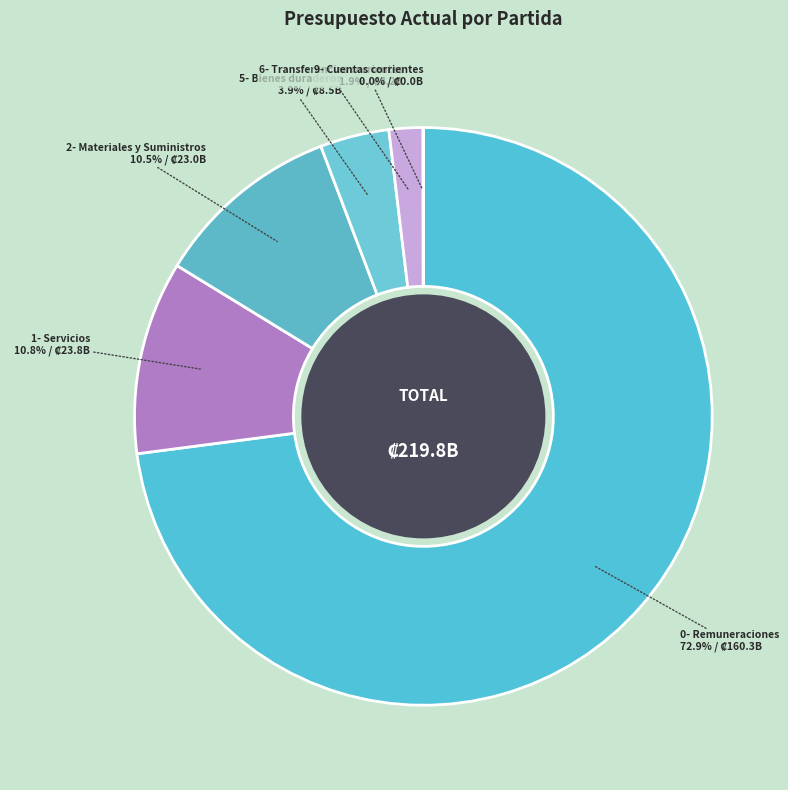

Which category has the smallest portion of the pie?

9- Cuentas corrientes